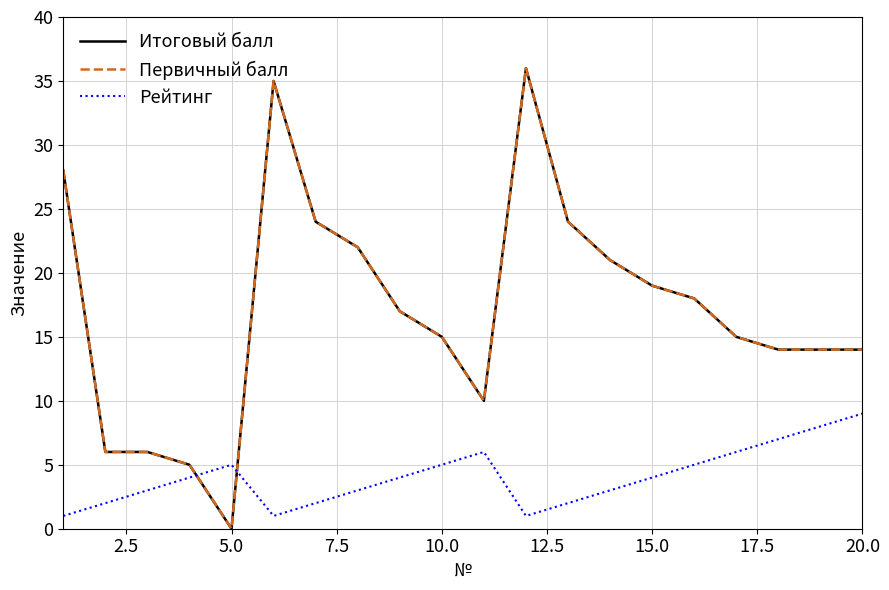

Which series has the widest spread of values?

Итоговый балл